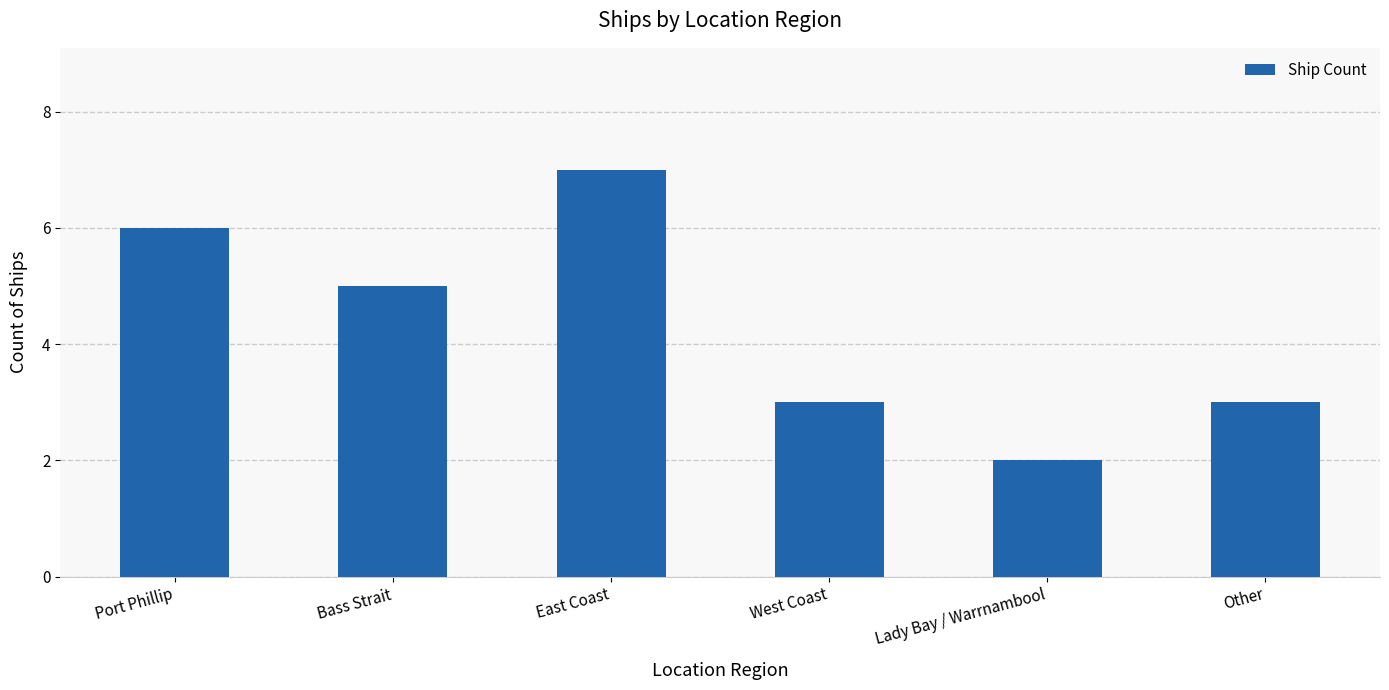

Read the value at West Coast.

3